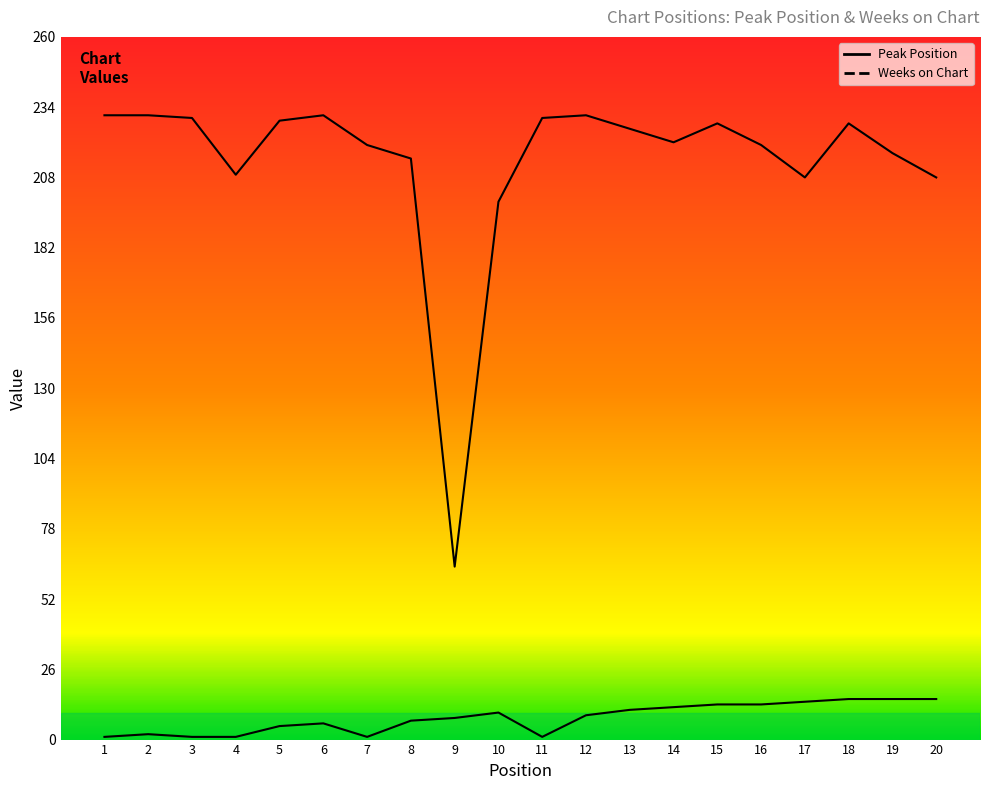

True or false: Weeks on Chart has a value of 221 at 14.

True